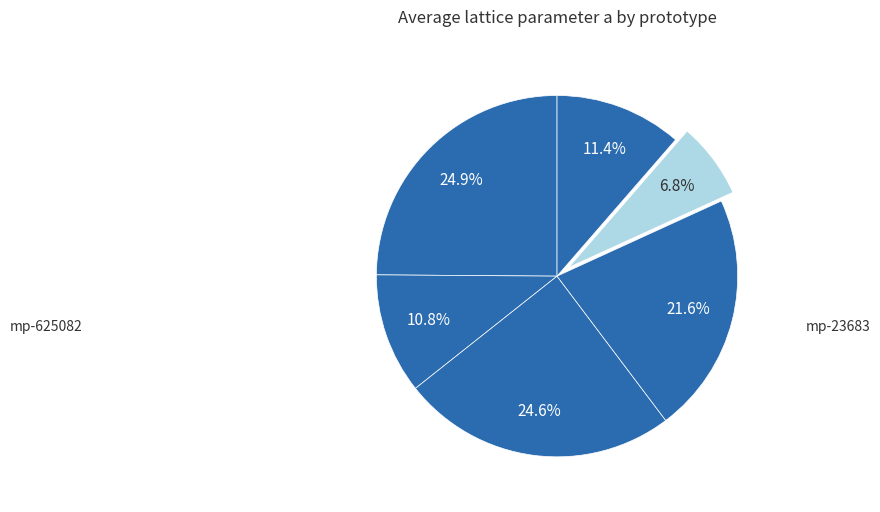

What is the smallest slice in the pie chart?

mp-625082